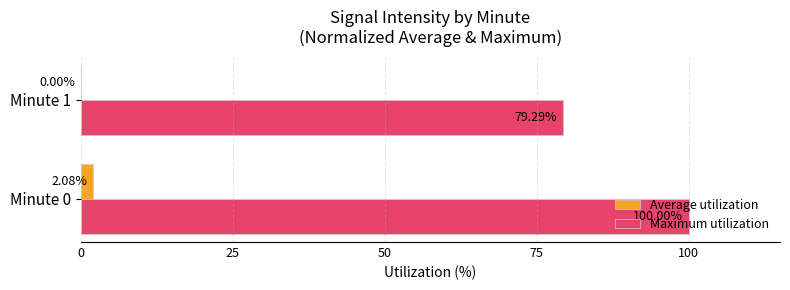

Between Minute 0 and Minute 1, which series saw the biggest shift?

Maximum utilization